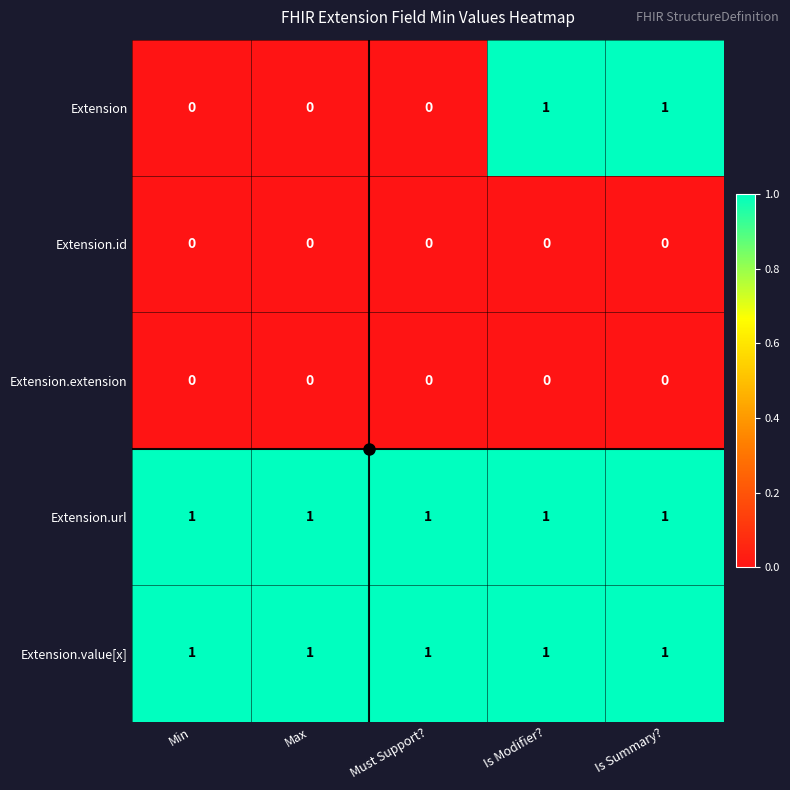

Between Min and Is Modifier?, which series saw the biggest shift?

Extension